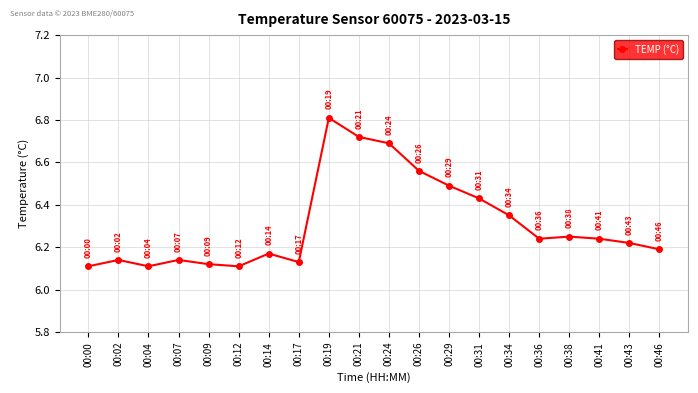

True or false: there are more than 0 points higher than both neighbors.

True